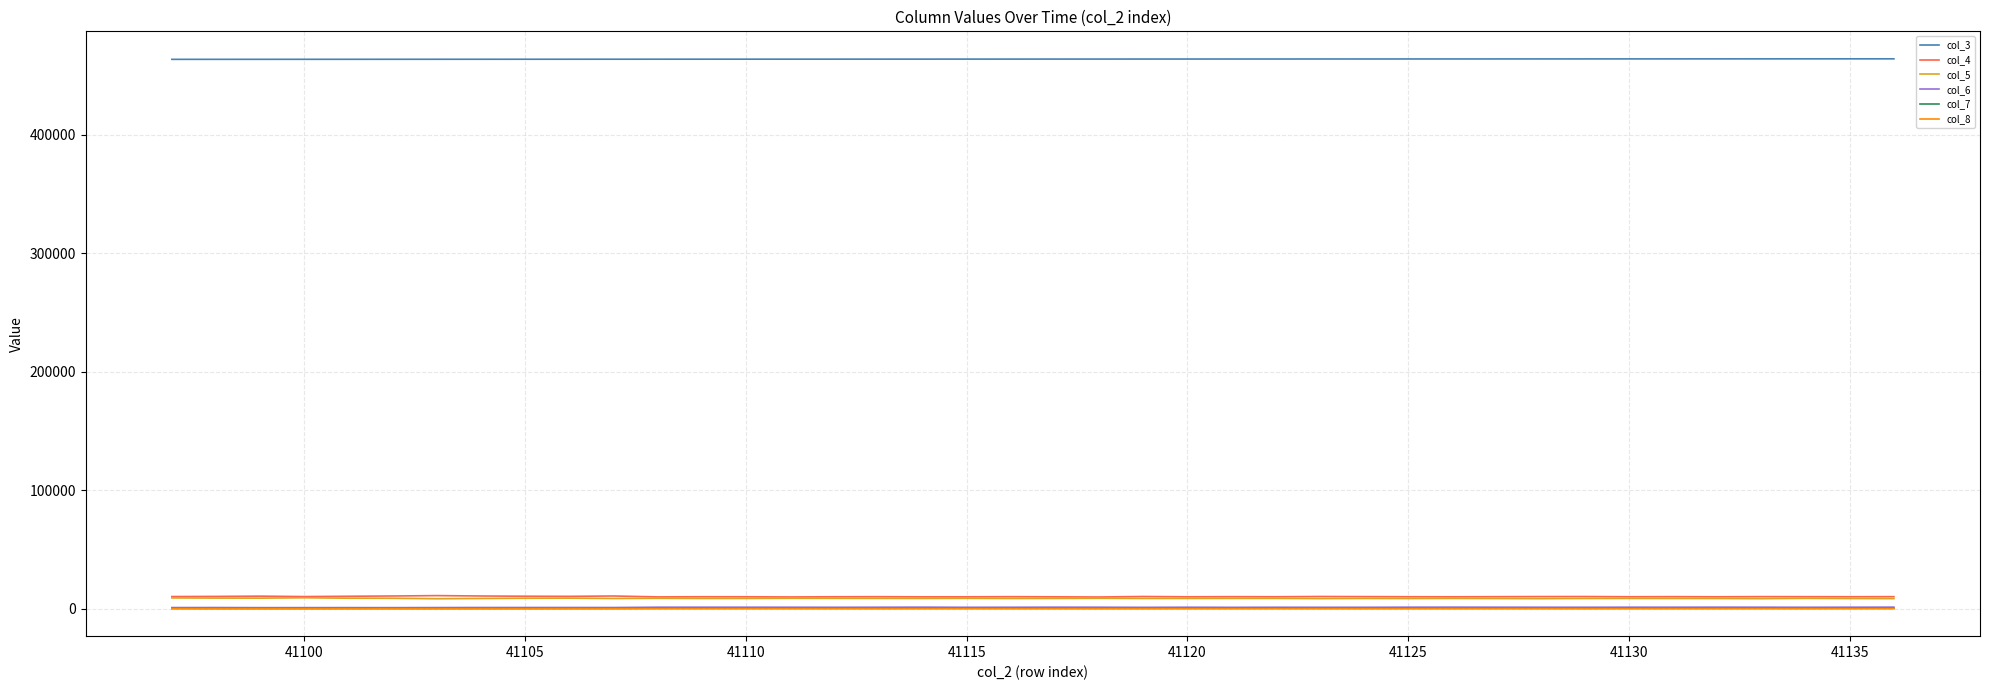

What is the maximum value shown in the chart?

464149